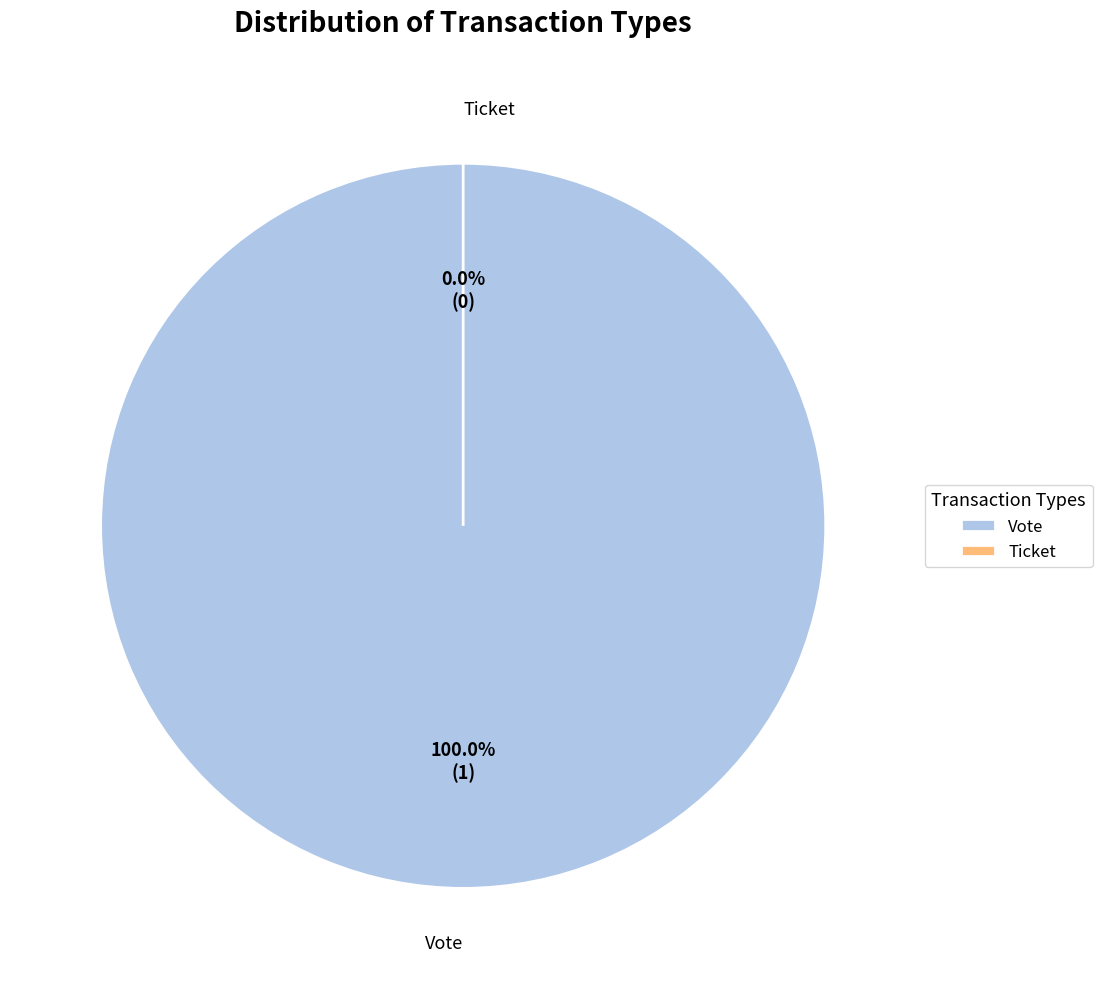

What percentage is NOT represented by Ticket?

100.0%